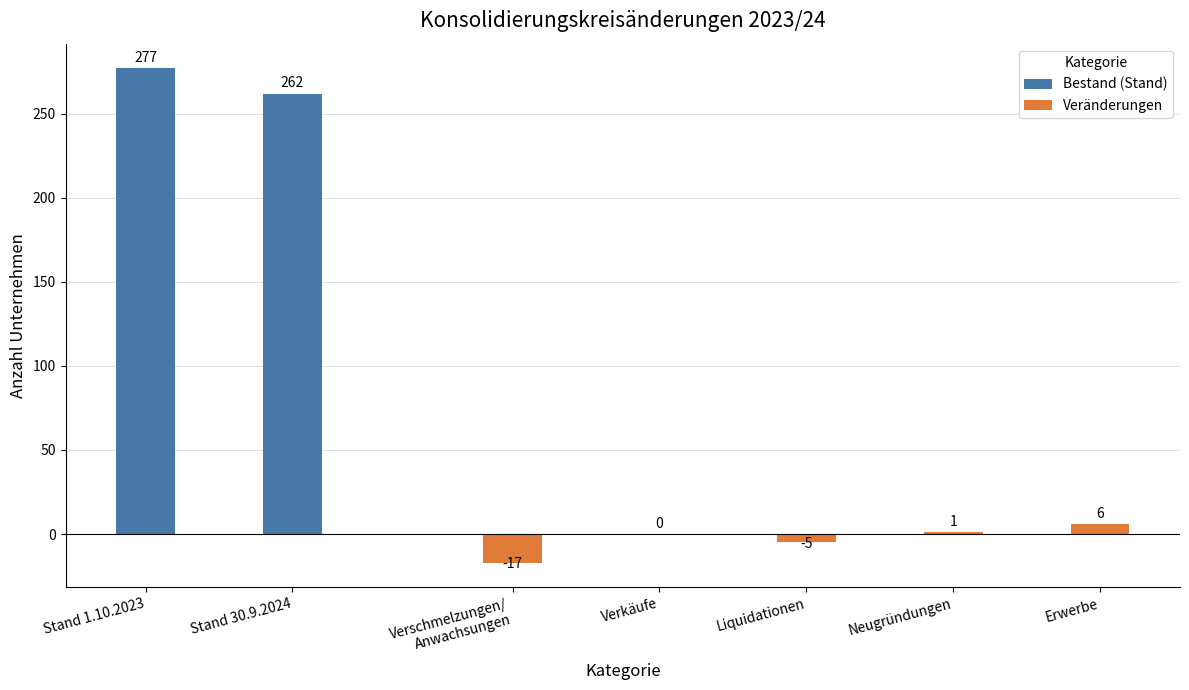

At which label does Veränderungen reach its peak?

Erwerbe